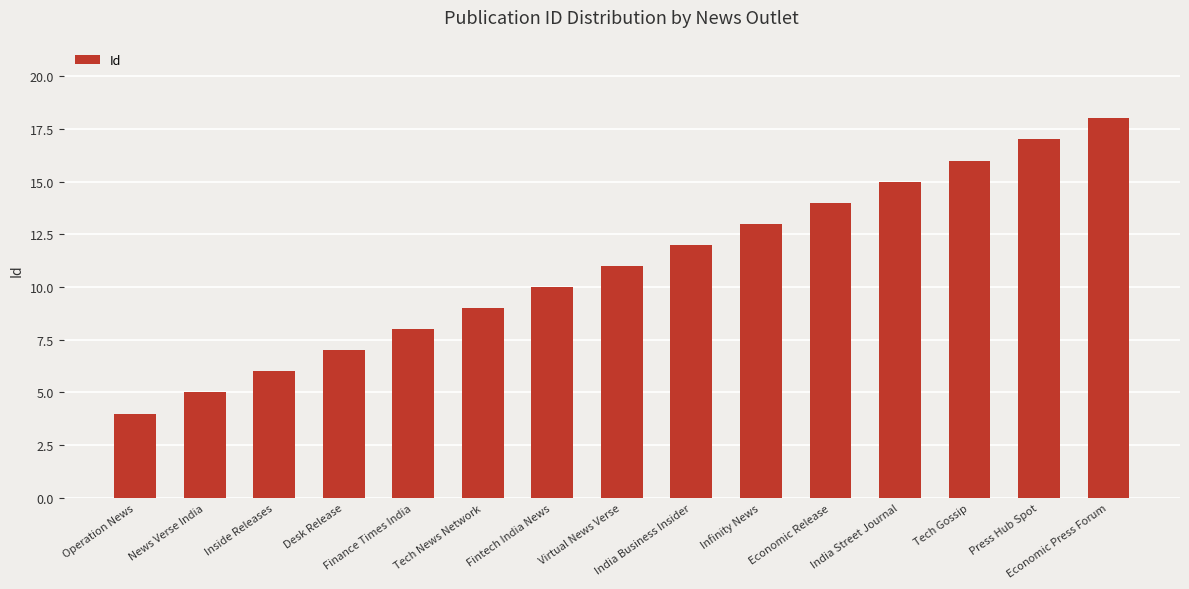

What is the label of the 7th bar from the left?

Fintech India News